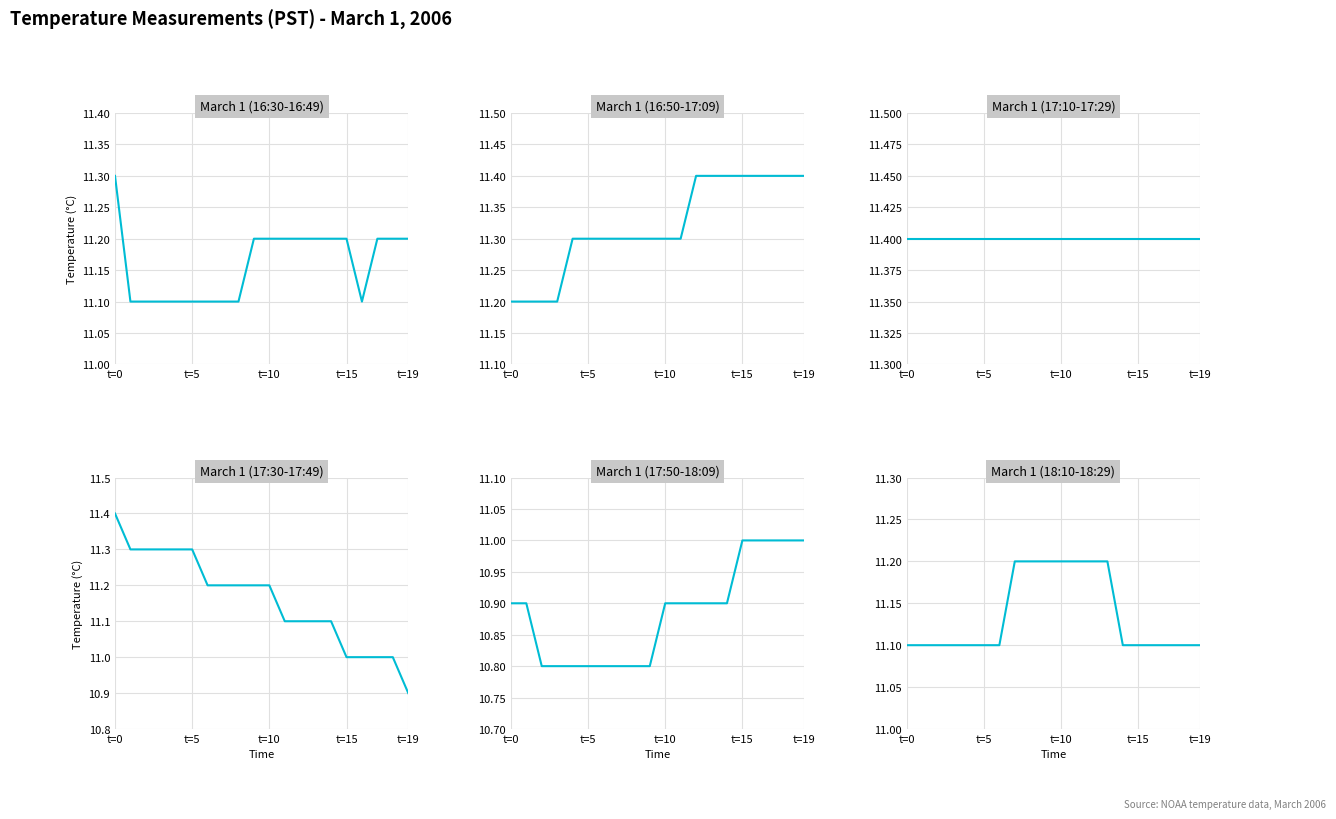

The March 1 (18:10-18:29) series shows 2.3 at t=19. True or false?

False